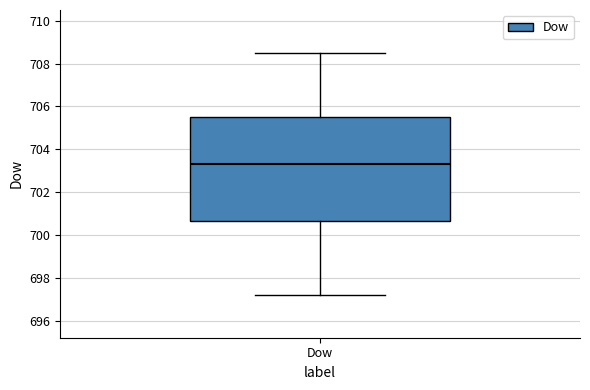

Where is the upper edge of the box for Dow on the y-axis? The values are not printed on the chart, so give them approximately, as read against the axis.

705.6